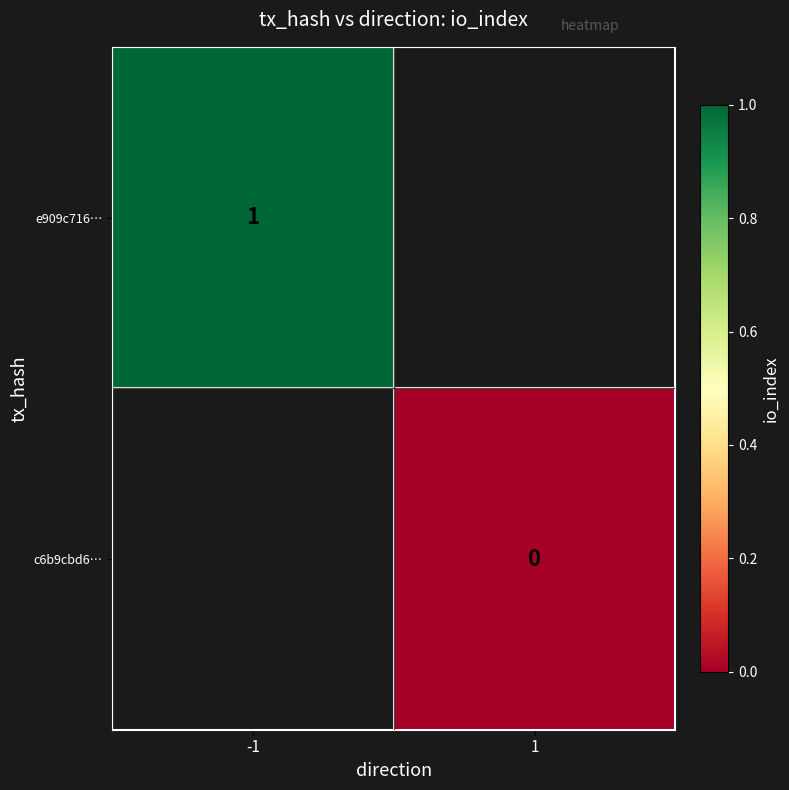

Is it true that e909c716… equals 1 at -1?

True